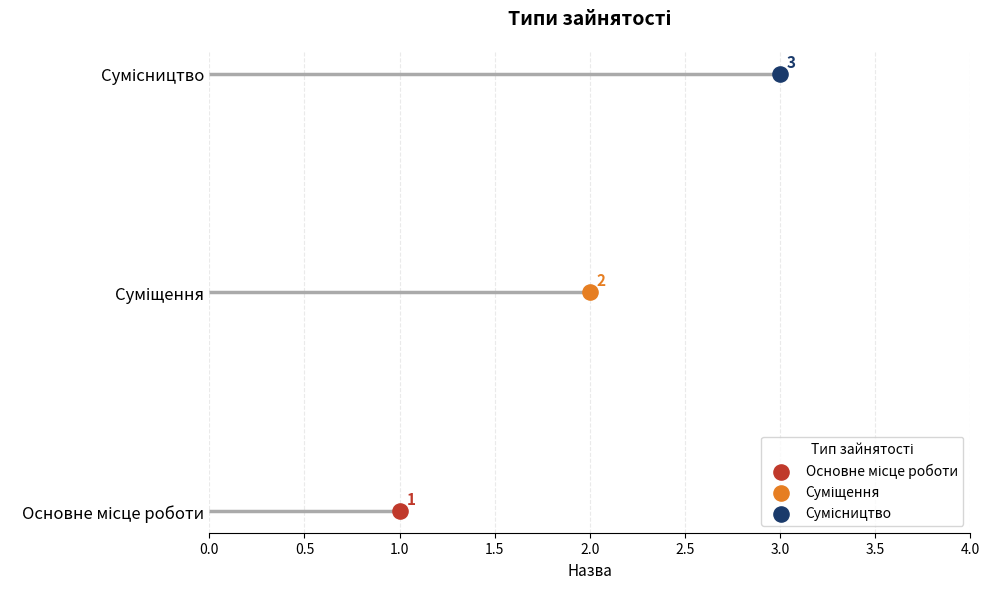

What is the ratio of the value at Основне місце роботи to the value at Сумісництво?

0.3